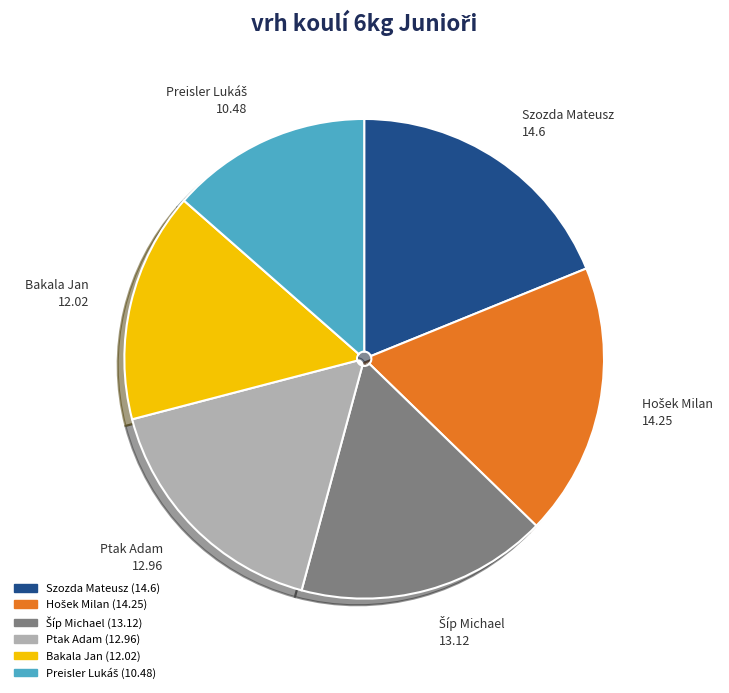

How many slices are in this pie chart?

6